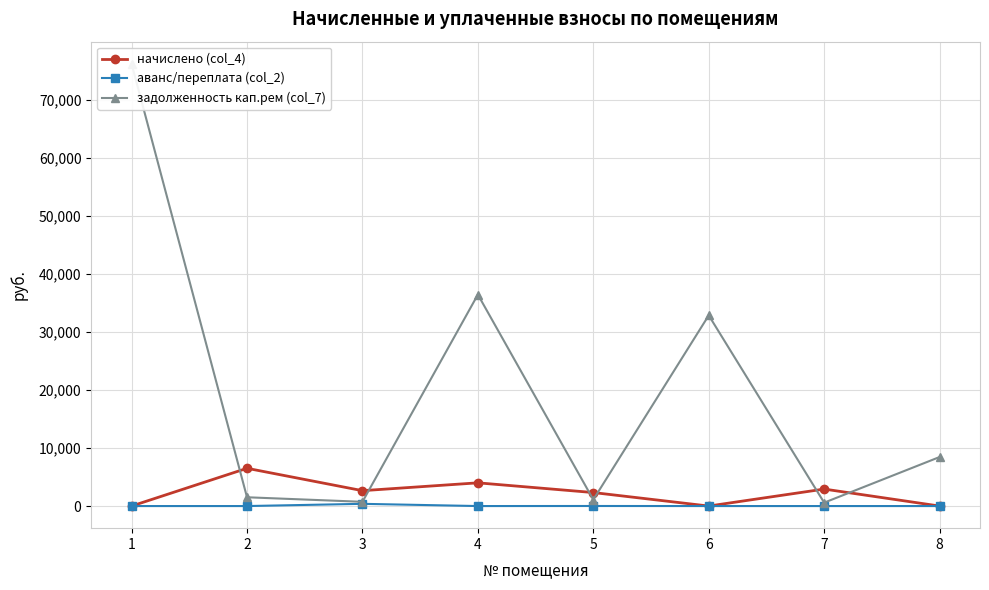

What is the average value of the задолженность кап.рем (col_7) series?

19728.2